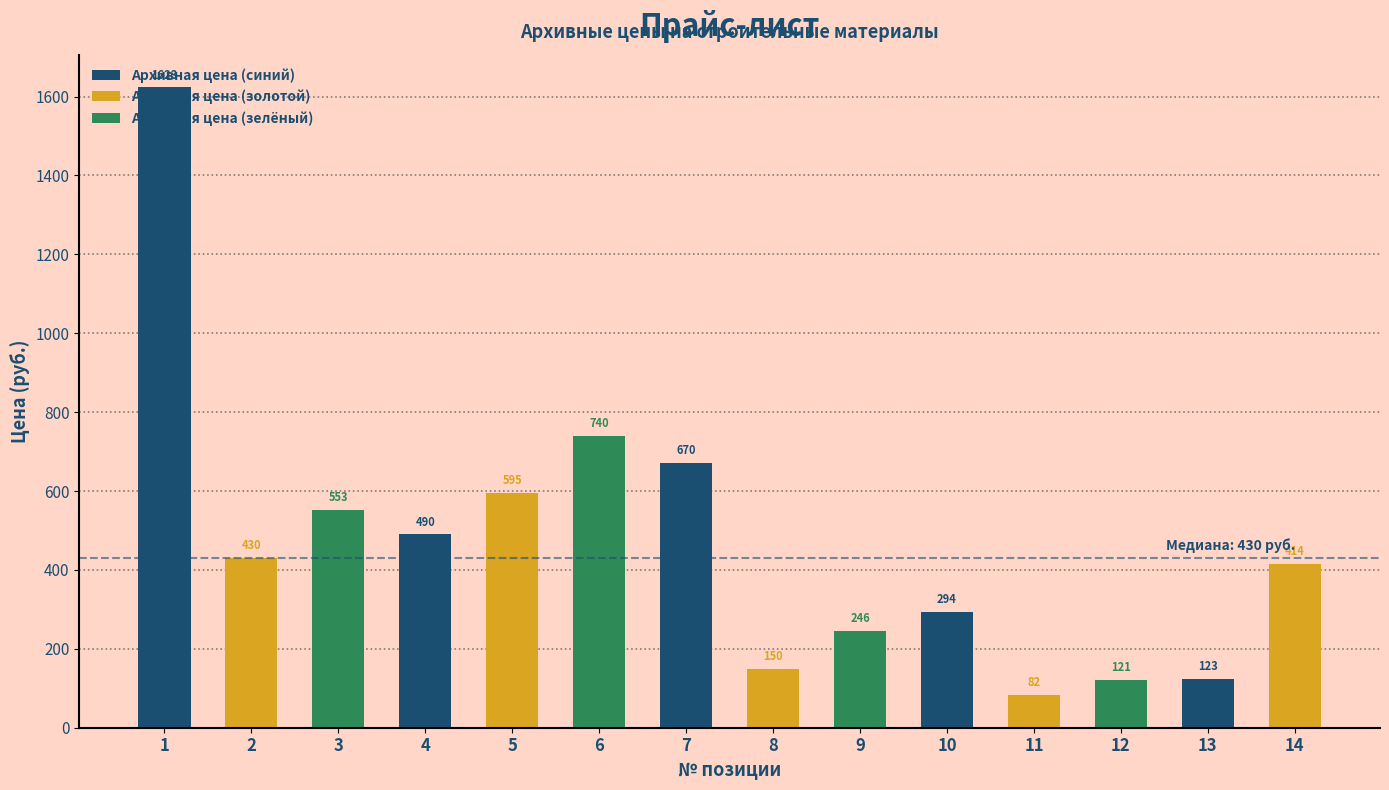

How many data points are less than 430?

7